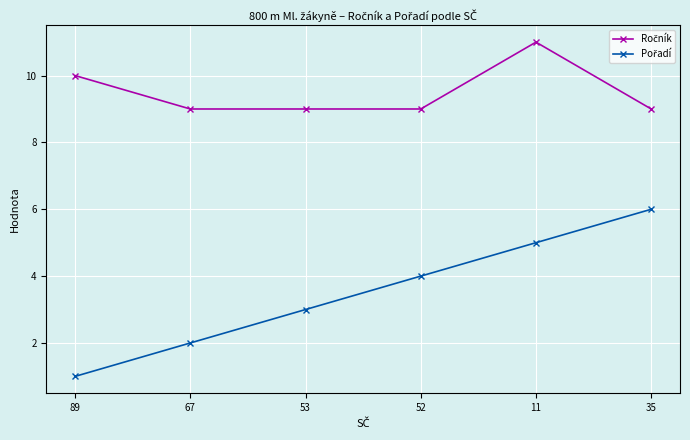

What is the total value across all series at 89?

11